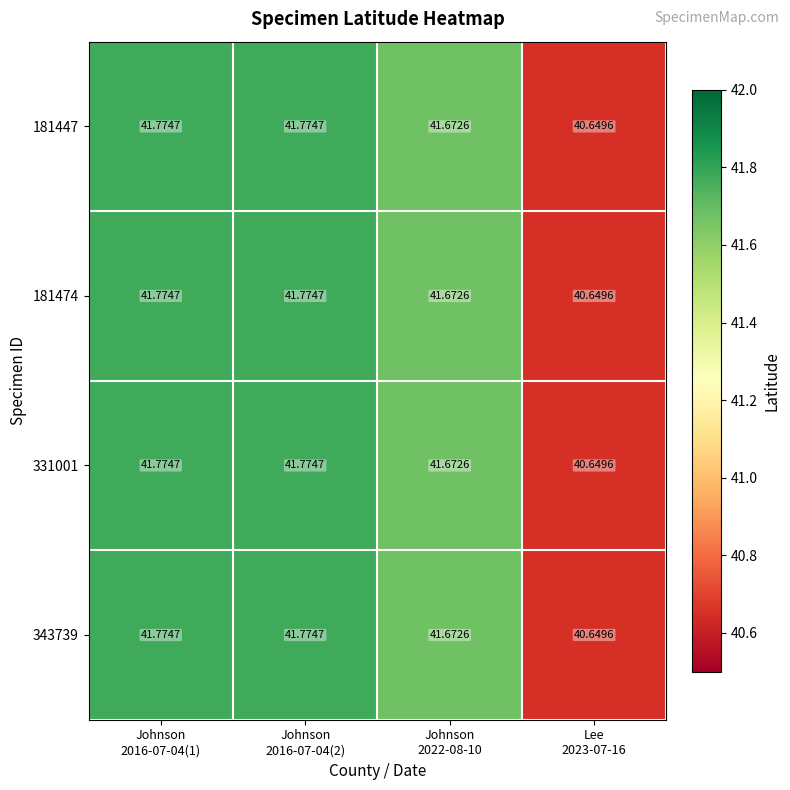

What is the minimum value shown in the chart?

40.6